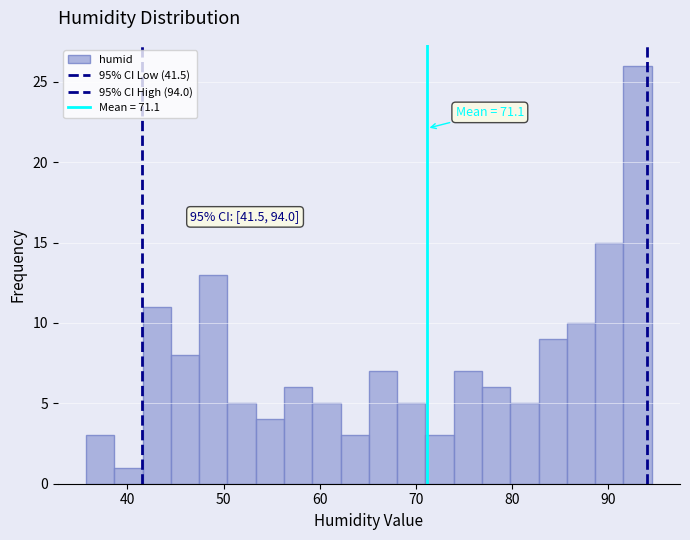

Around what value on the x-axis is the tallest bar? Give the approximate position of its centre, as read against the axis.

93